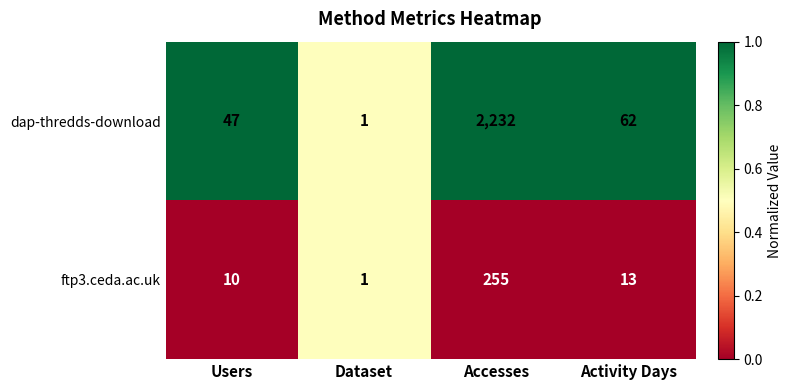

What is the spread (max minus min) of values at Accesses?

1977